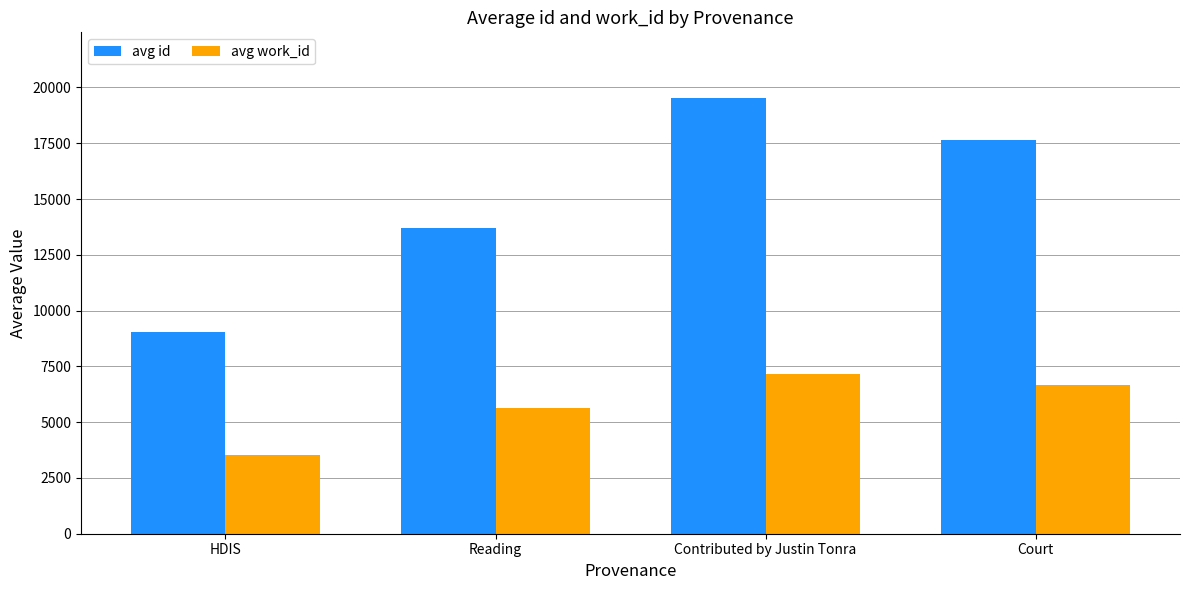

Are the bars grouped side by side (vs. stacked)?

Yes